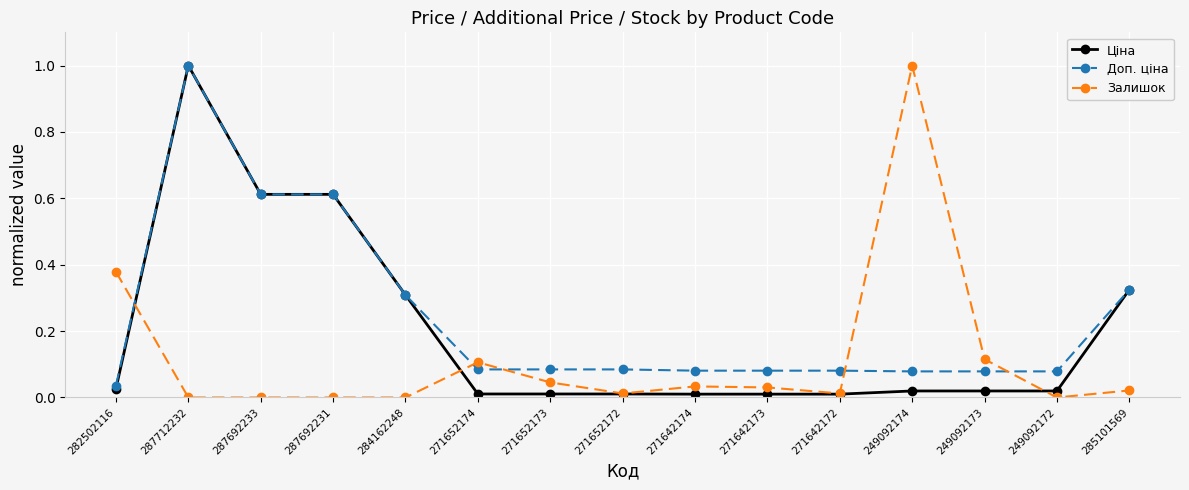

List the series in order of their overall mean, lowest first.

Залишок, Ціна, Доп. ціна